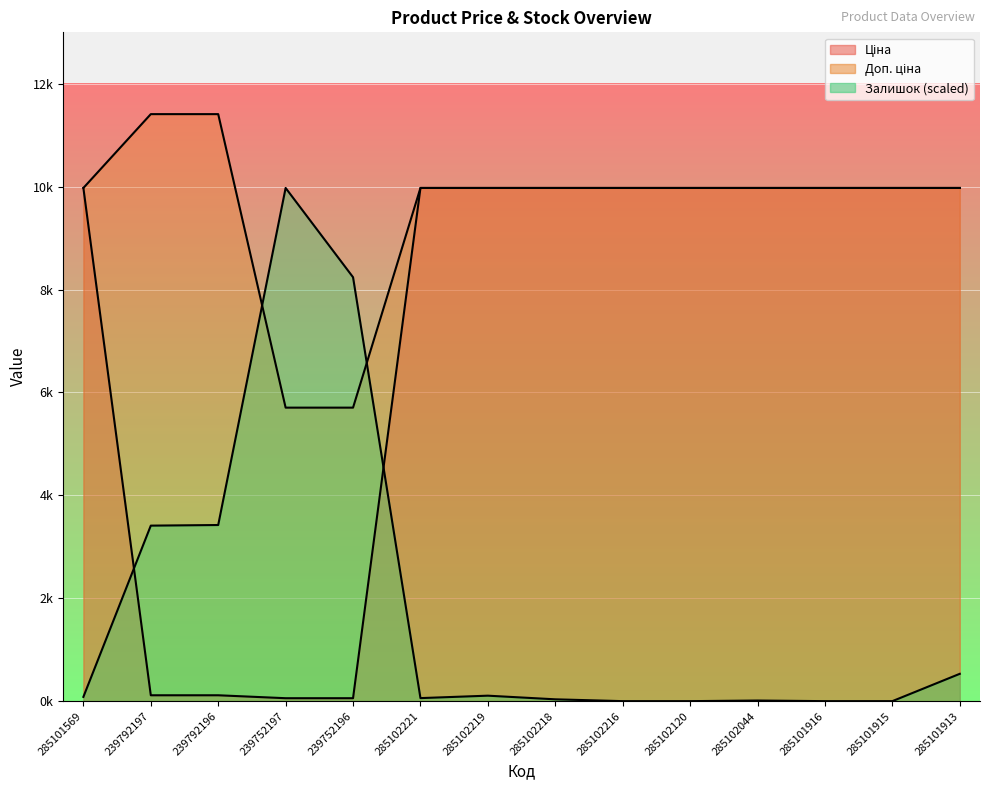

Reading right to left, transcribe all the data shown in this chart.

Ціна: 9975.0	9975.0	9975.0	9975.0	9975.0	9975.0	9975.0	9975.0	9975.0	57.0	57.0	114.1	114.1	9975.0
Доп. ціна: 9975.0	9975.0	9975.0	9975.0	9975.0	9975.0	9975.0	9975.0	9975.0	5705.0	5705.0	11410.0	11410.0	9975.0
Залишок: 531.2	0.0	0.0	11.8	0.0	0.0	35.4	106.2	59.0	8239.7	9975.0	3423.4	3411.6	82.6